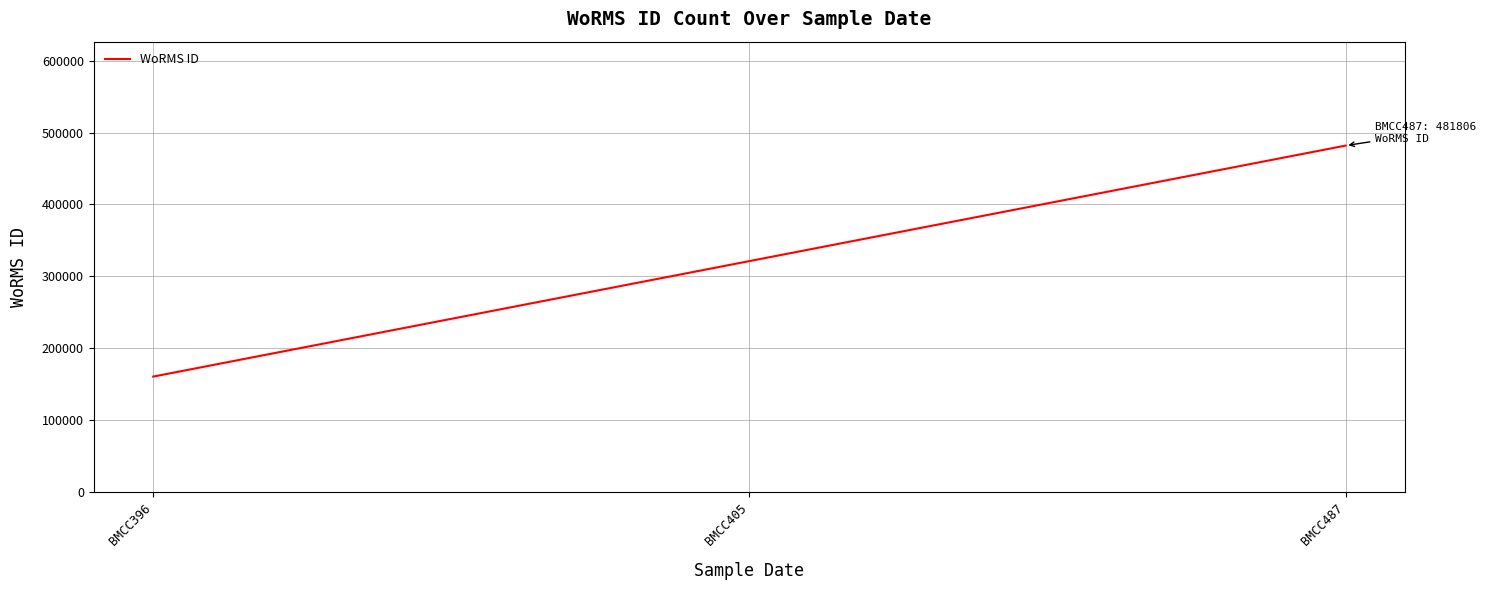

What is the sum of the values at BMCC405 and BMCC396?

481806